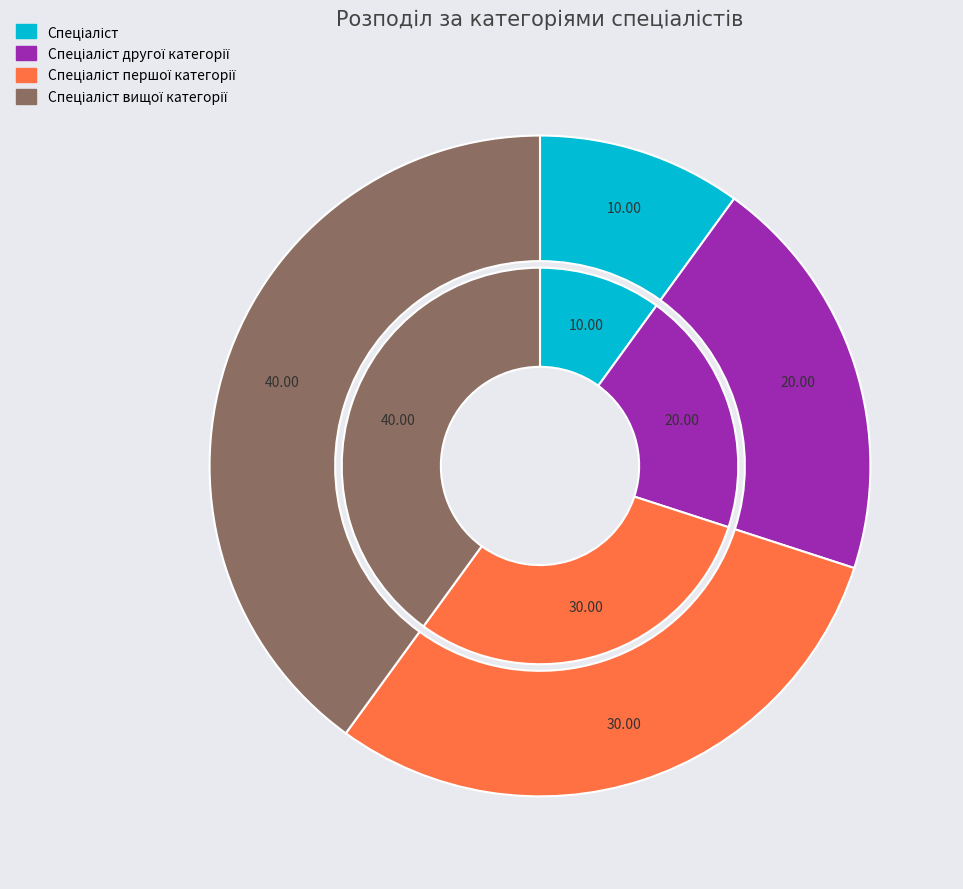

Approximately how many times larger is the value at Спеціаліст compared to Спеціаліст першої категорії?

0.3